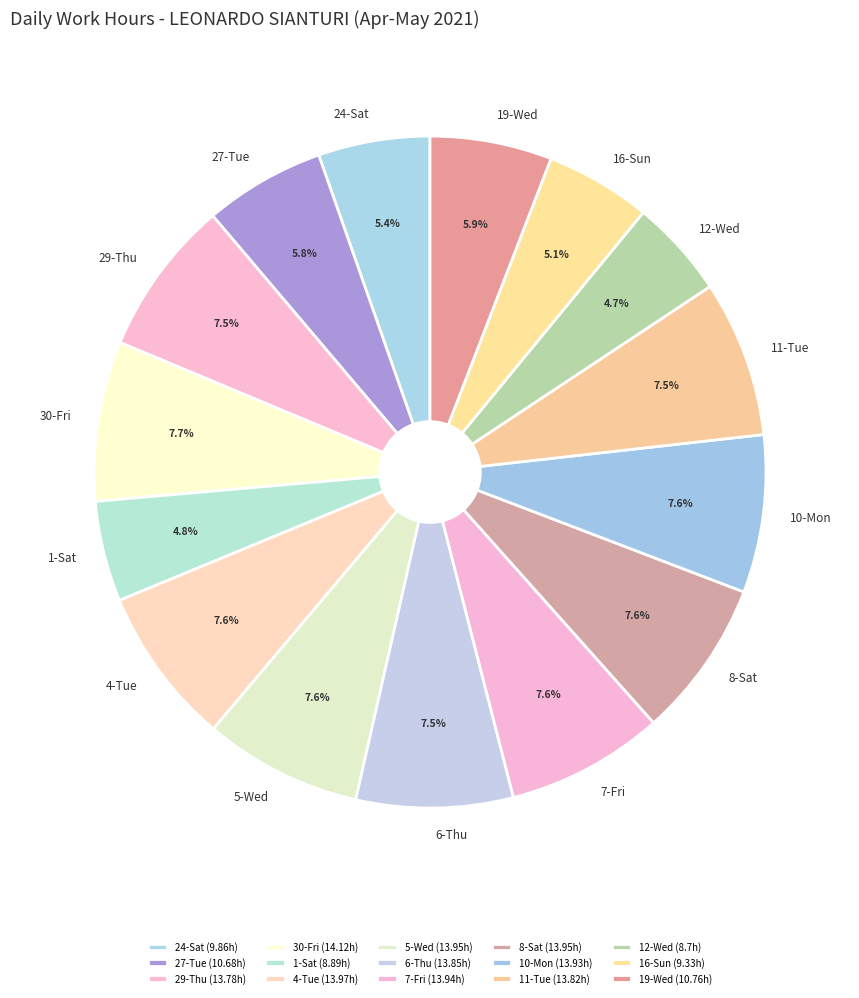

Approximately how many times larger is the value at 5-Wed compared to 29-Thu?

1.0